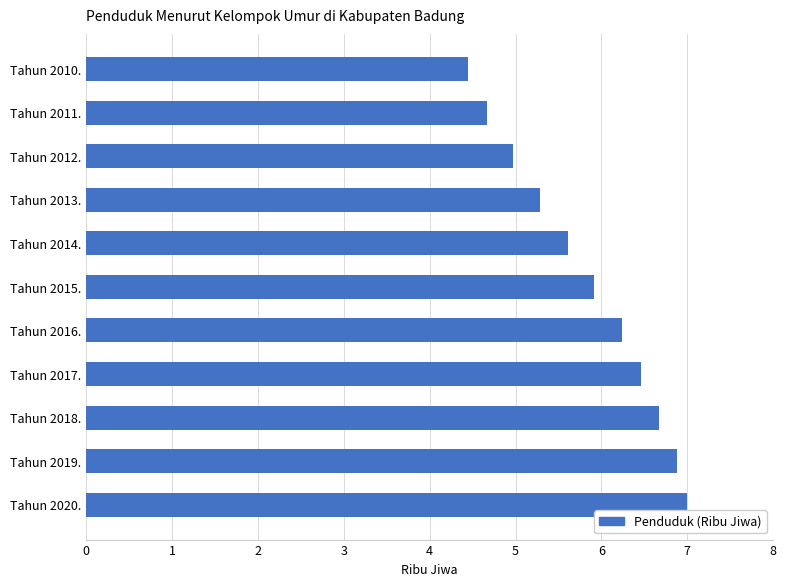

What is the average value?

5.8